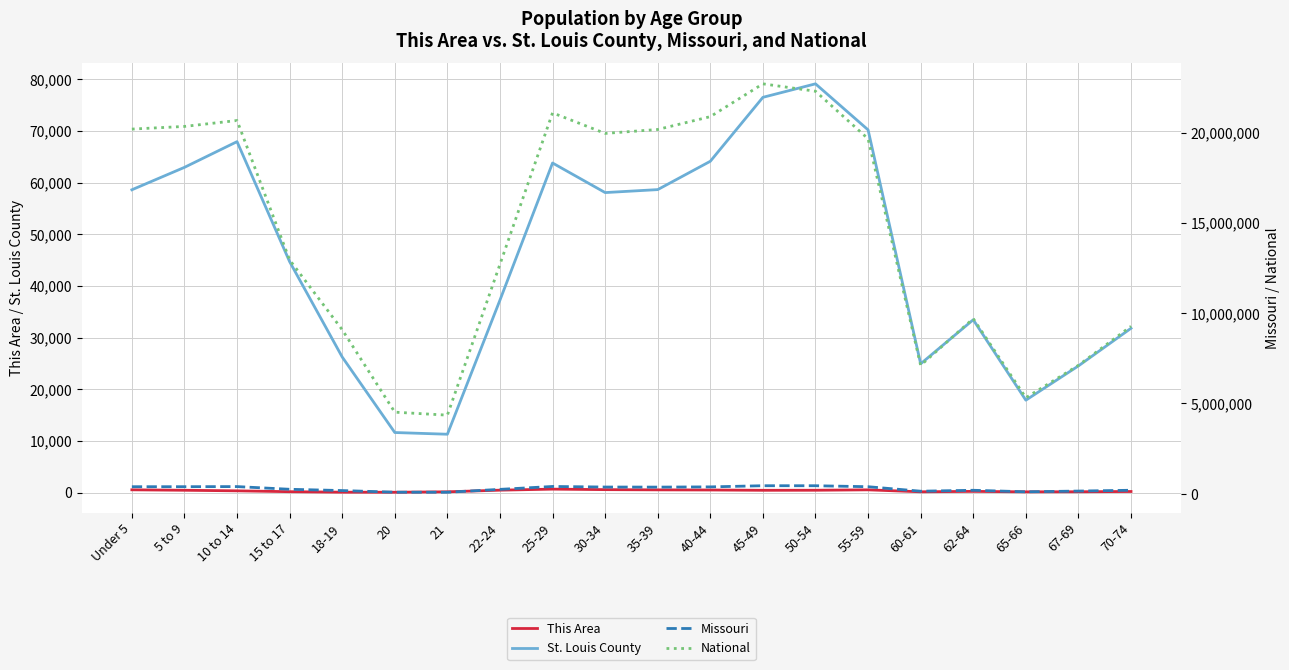

In This Area, how many points are higher than both neighbors (excluding endpoints)?

3